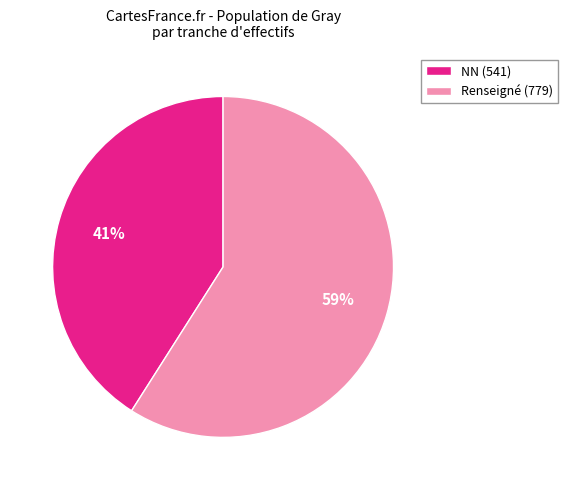

How many segments does this pie chart have?

2